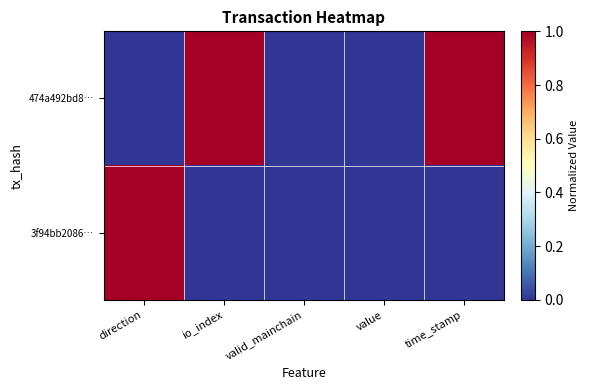

Which series has the widest spread of values?

474a492bd8…